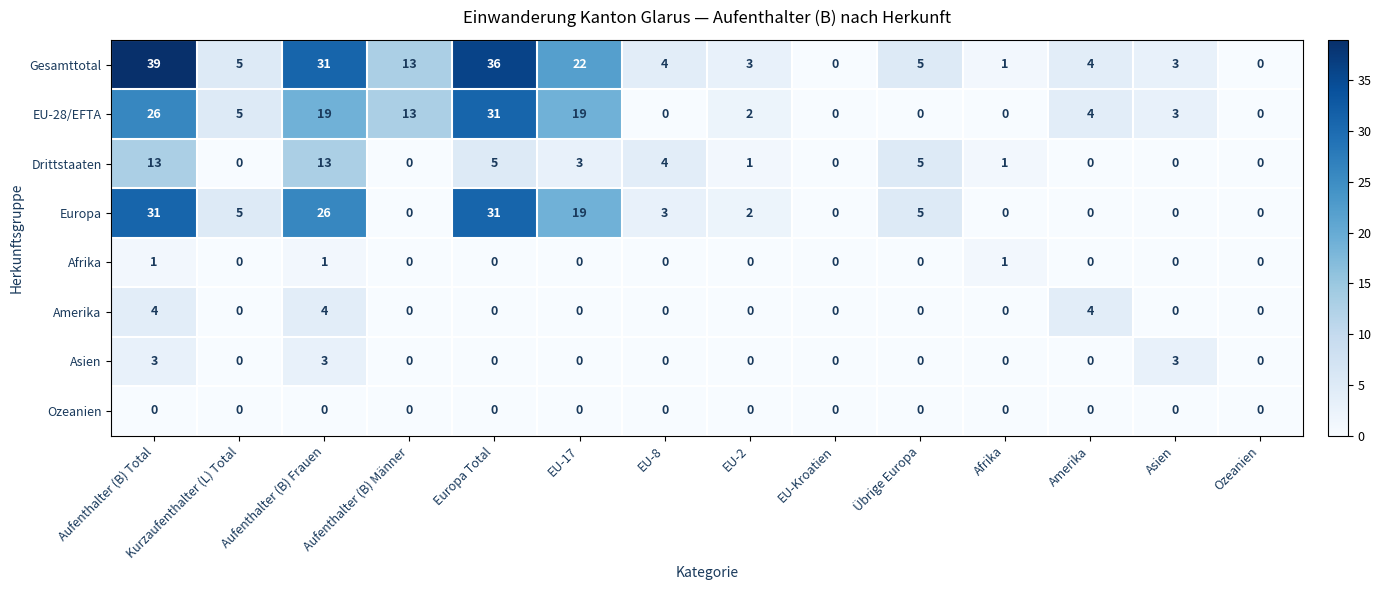

What is the highest value of the Amerika series?

4